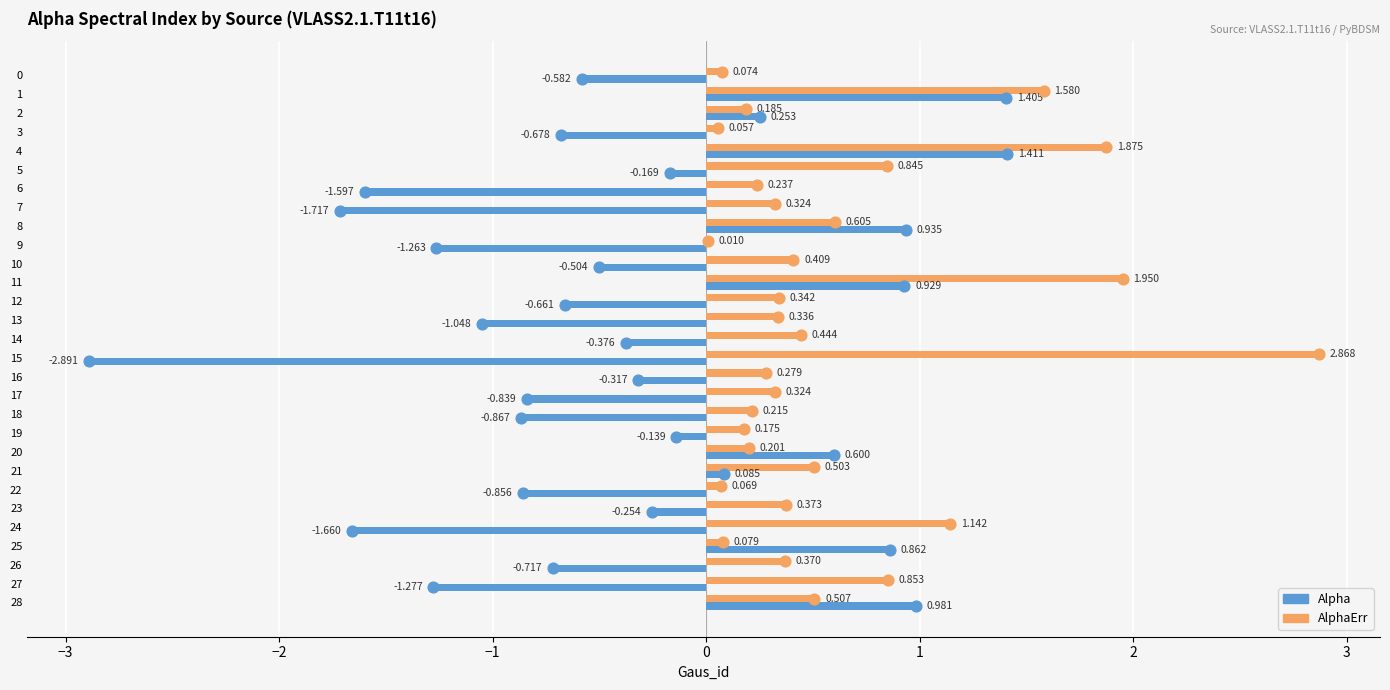

What is the total value across all series at 12?

-0.3